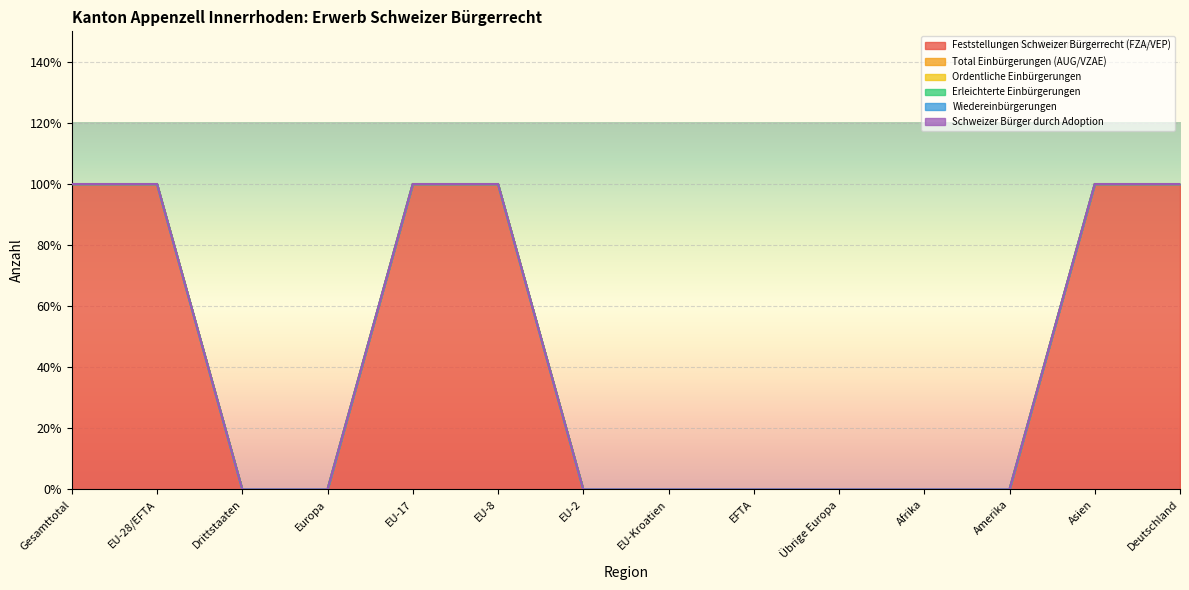

Count the number of categories in the chart.

14